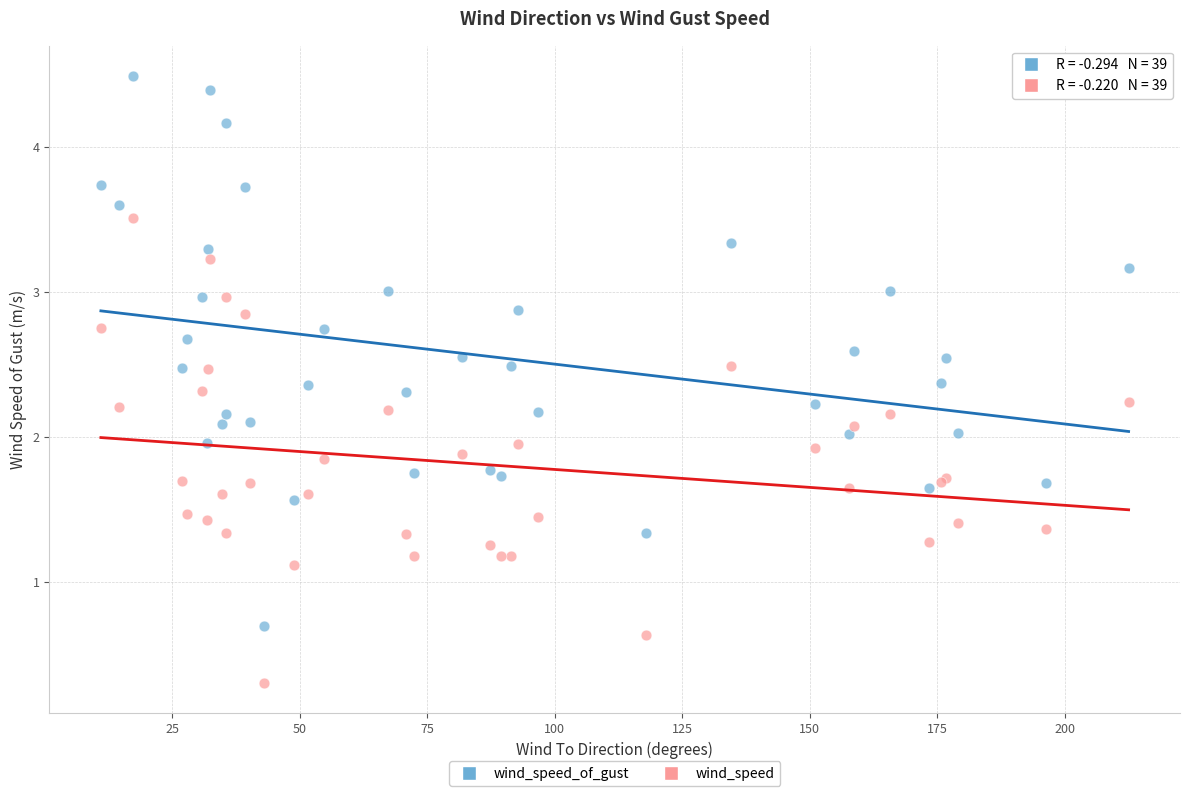

In the wind_speed series, what Y value is closest to 1?

1.1